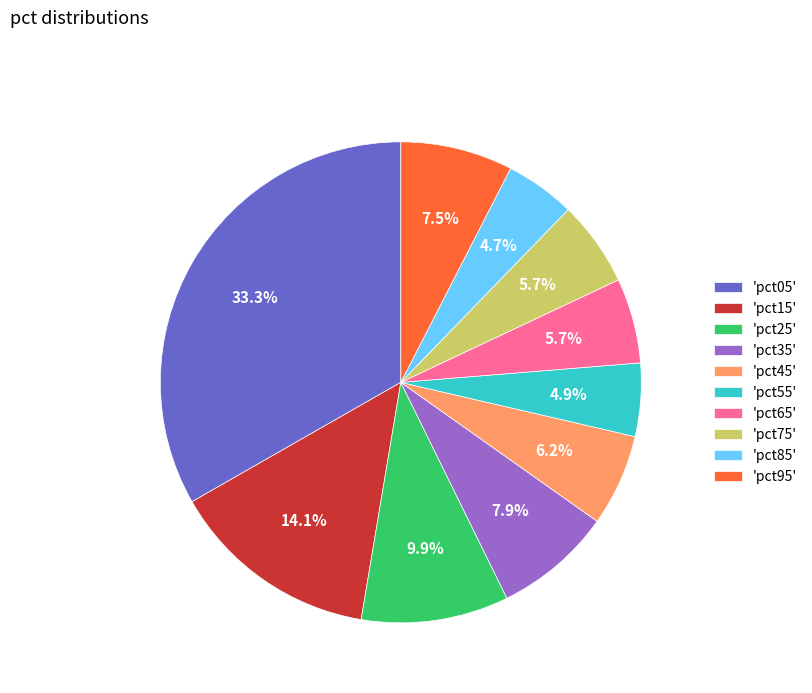

Between 'pct95' and 'pct05', which is larger?

'pct05'